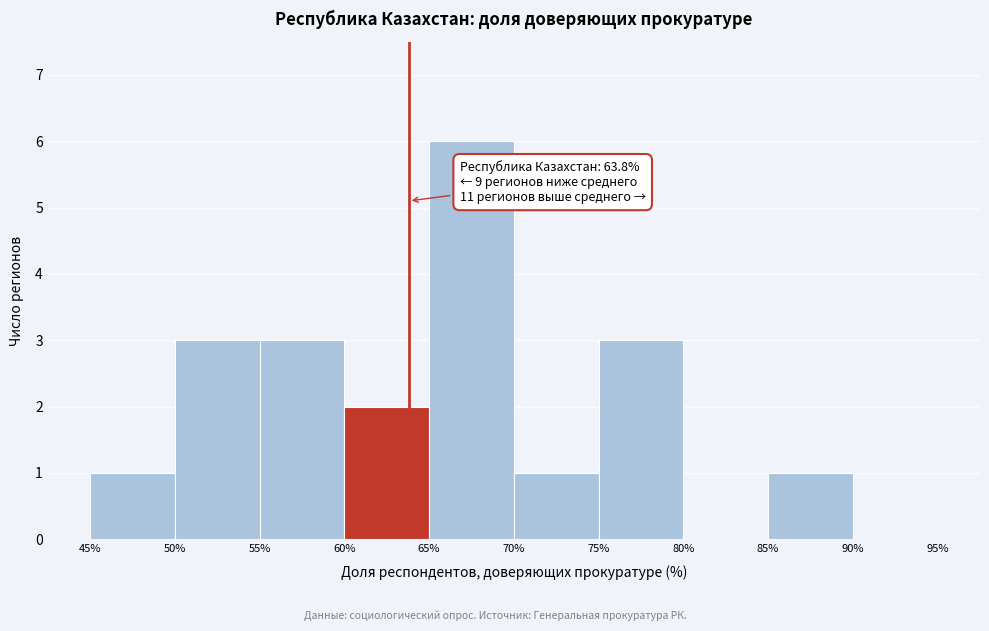

Over which range of the x-axis is the bar tallest?

65% to 70%